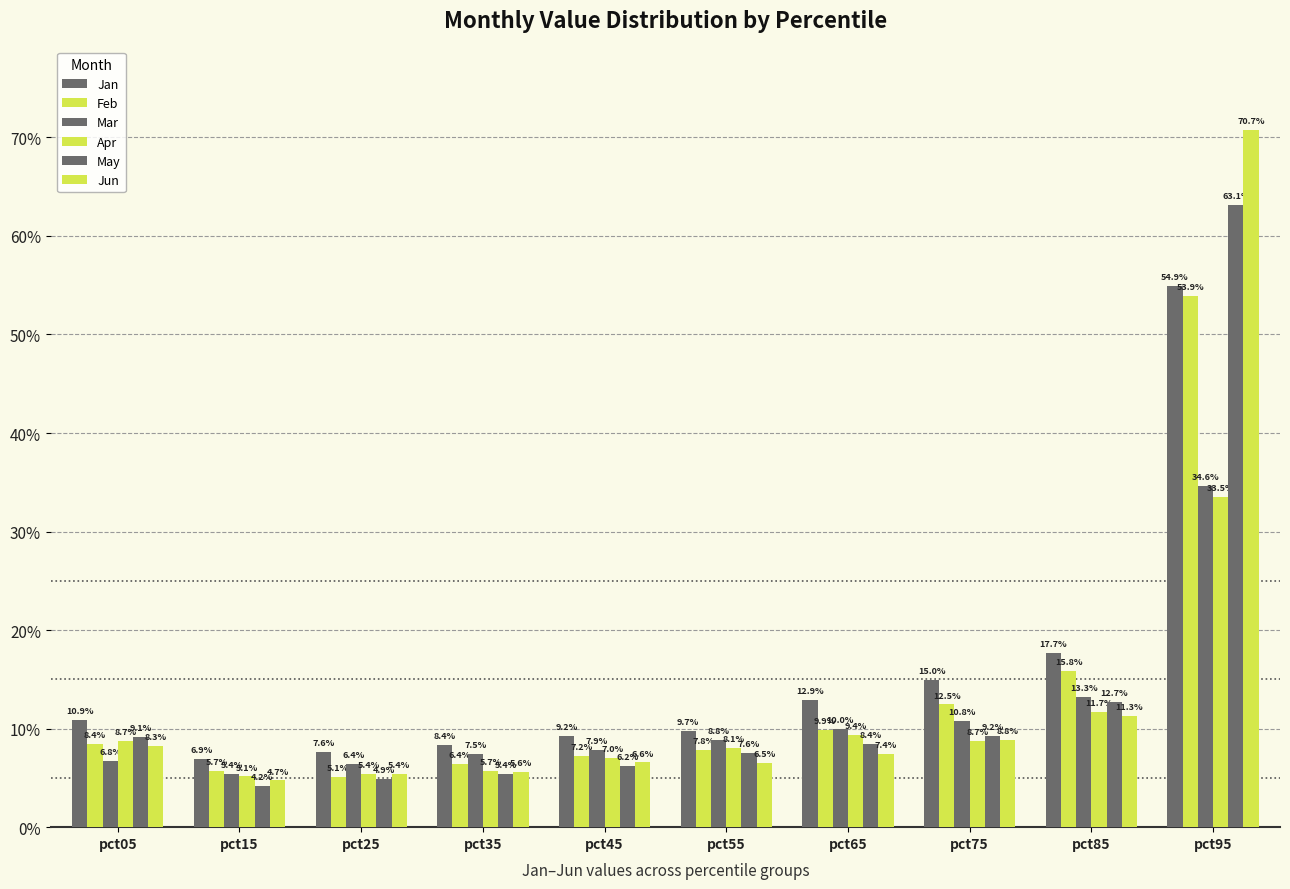

Are the bars horizontal?

No